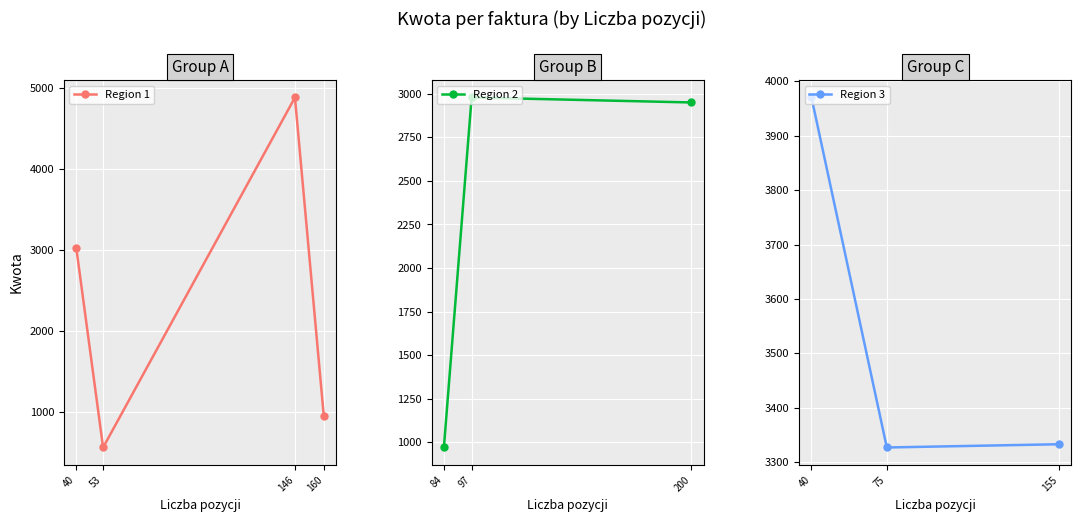

How many interior local valleys does the Region 1 series have?

1